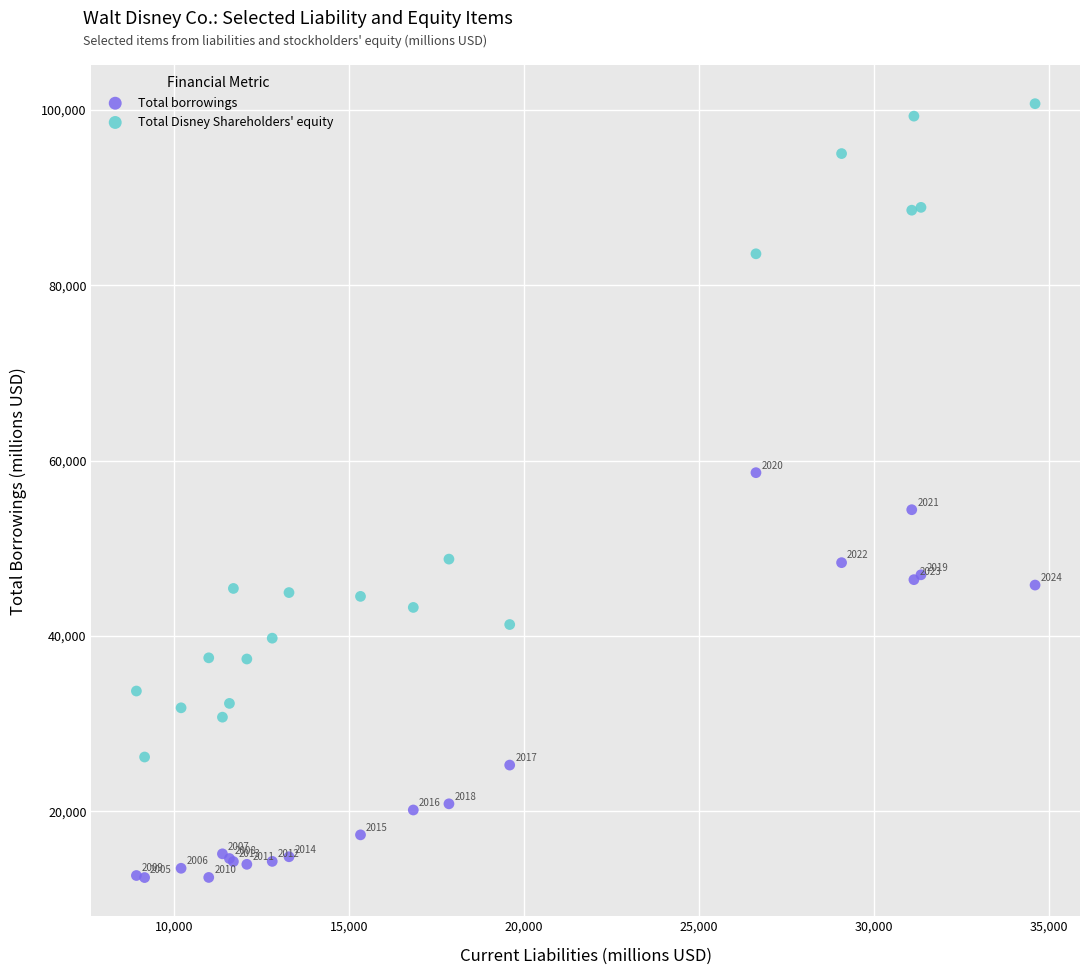

In the Total borrowings series, what Y value is closest to 35547?

25291